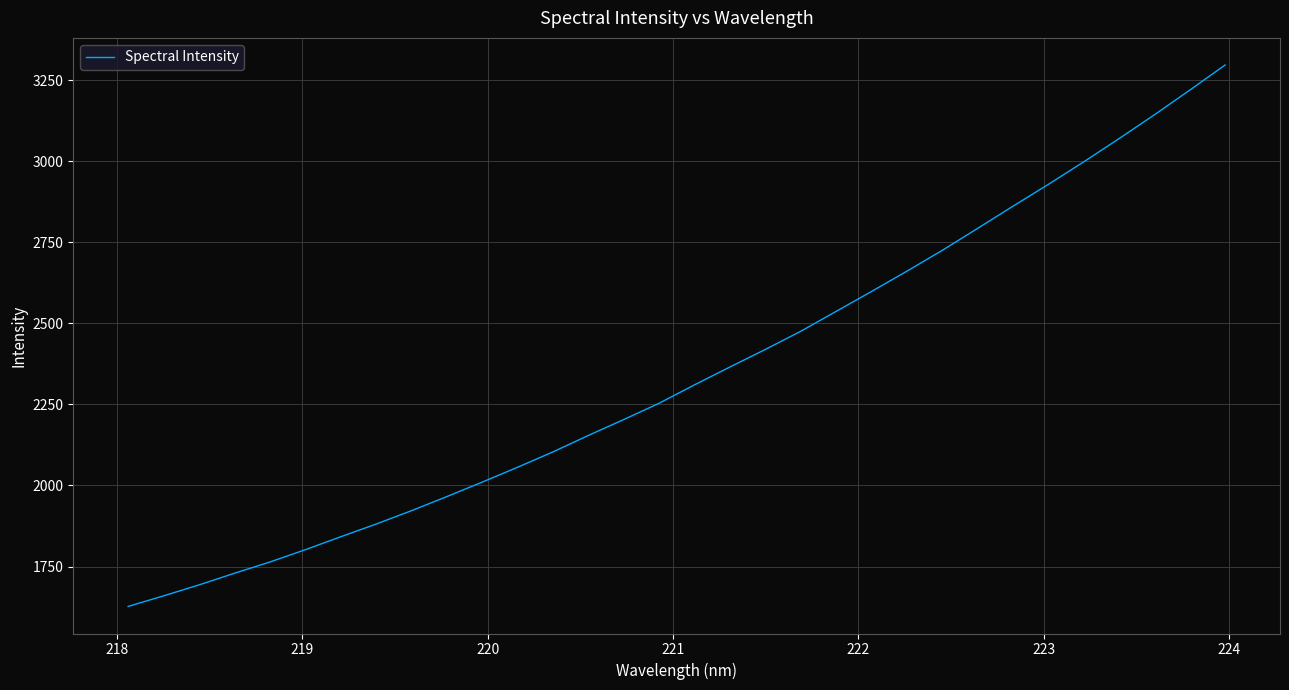

What is the smallest value displayed?

1627.2